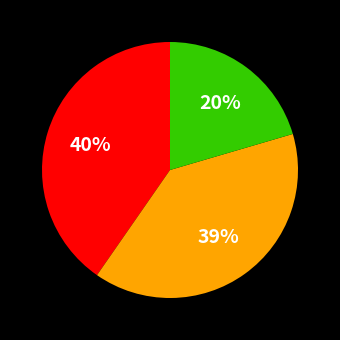

Does any single category account for the majority?

No